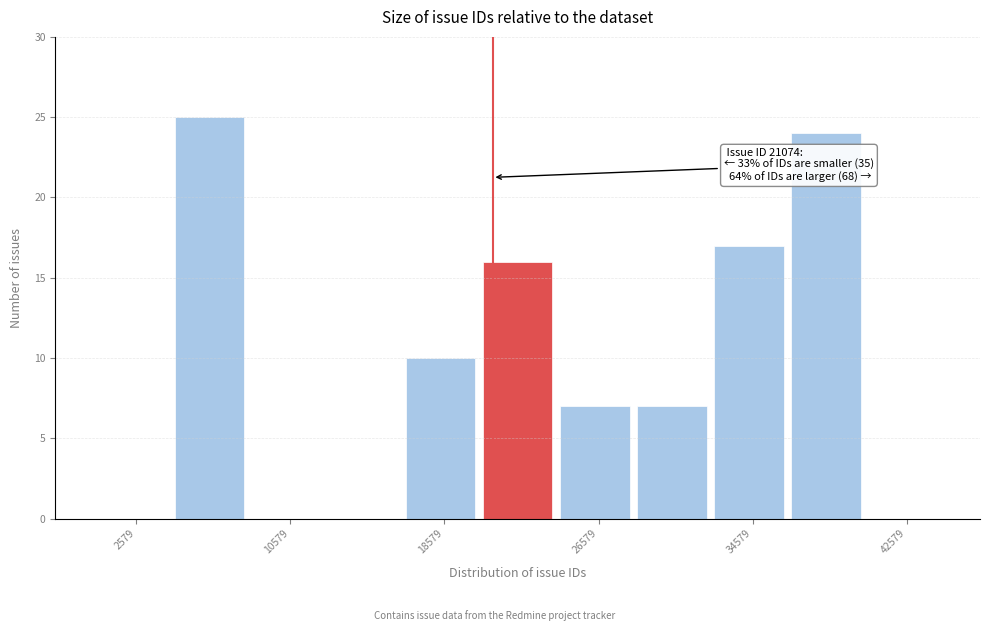

Over which range of the x-axis is the bar tallest?

5000 to 9000